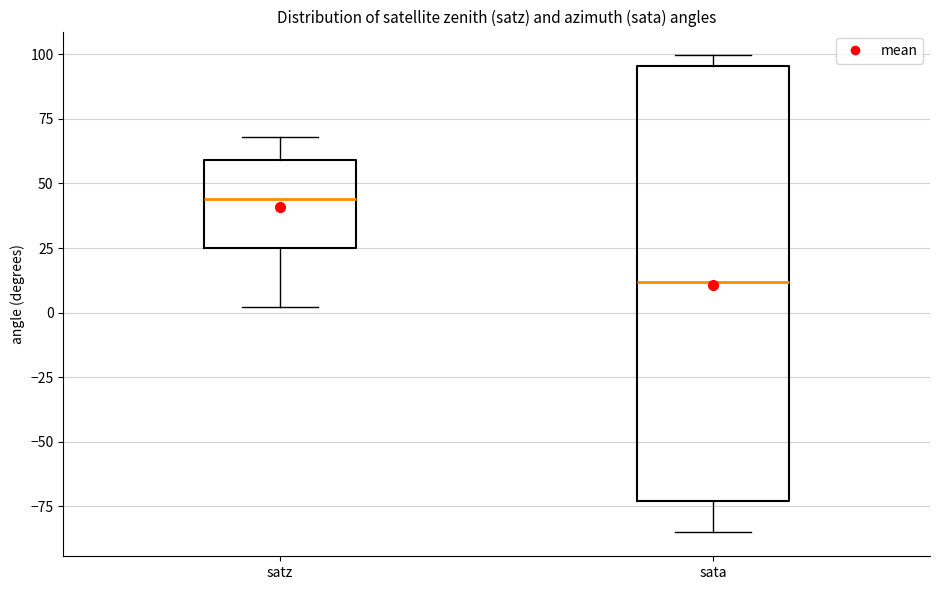

Reading left to right, read every box against the y-axis: the position of its median line, the range the box covers, and the ends of its whiskers. The values are not printed on the chart, so give them approximately, as read against the axis.

satz: median 45, box 25 to 60, whiskers 0 to 70
sata: median 10, box -75 to 95, whiskers -85 to 100